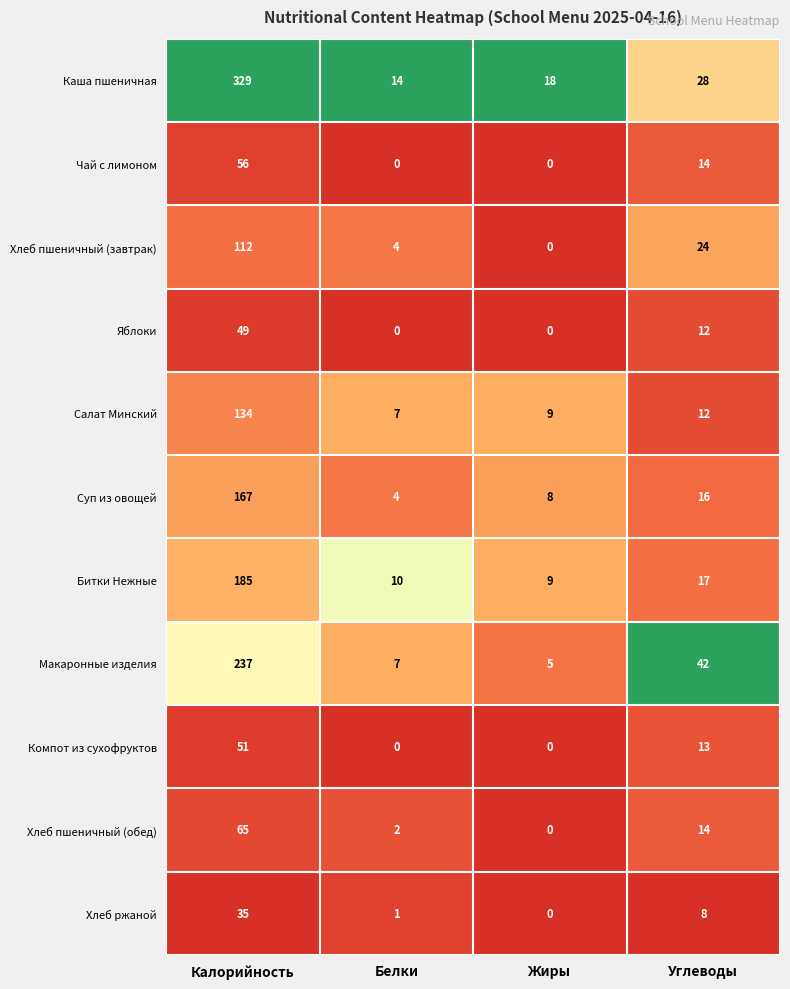

What is the total value across all series at Белки?

49